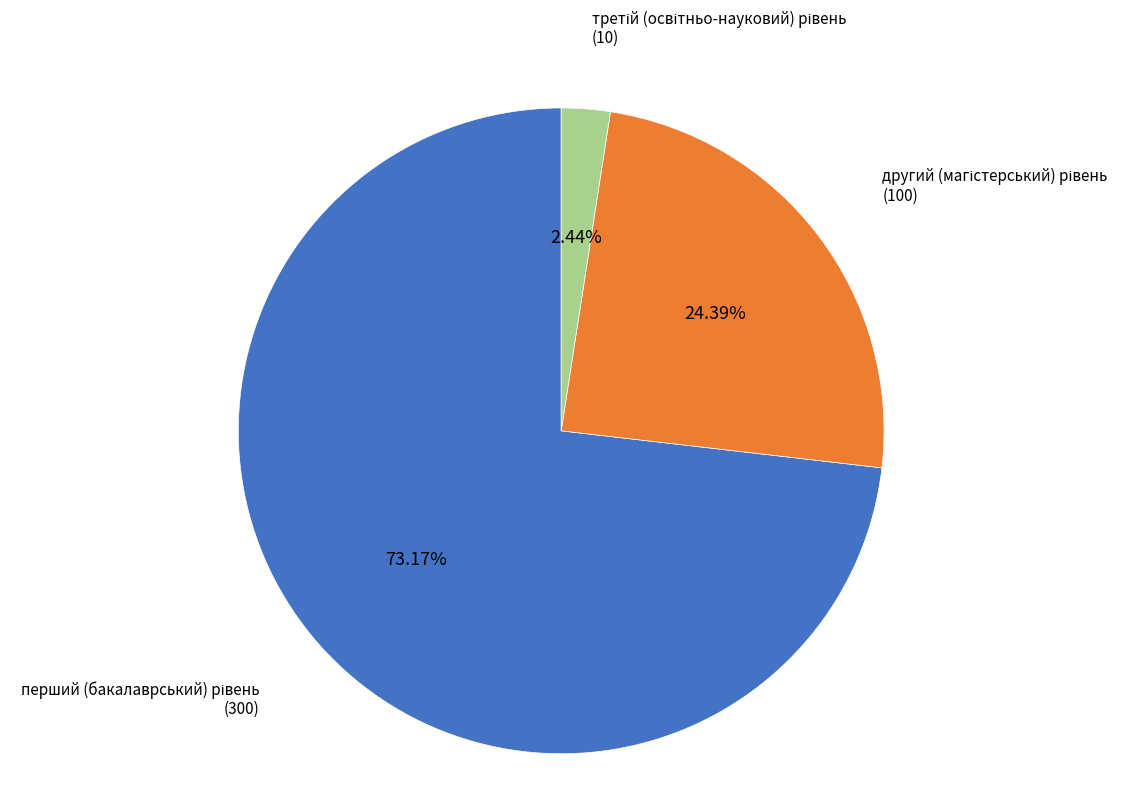

Which category accounts for the majority?

перший (бакалаврський) рівень